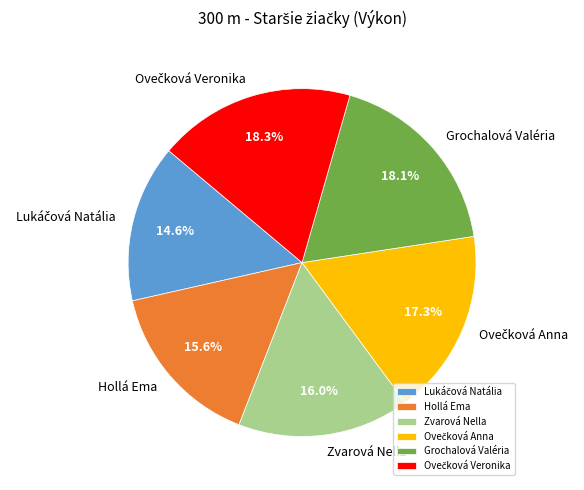

Does Zvarová Nella represent more than half of the total?

No